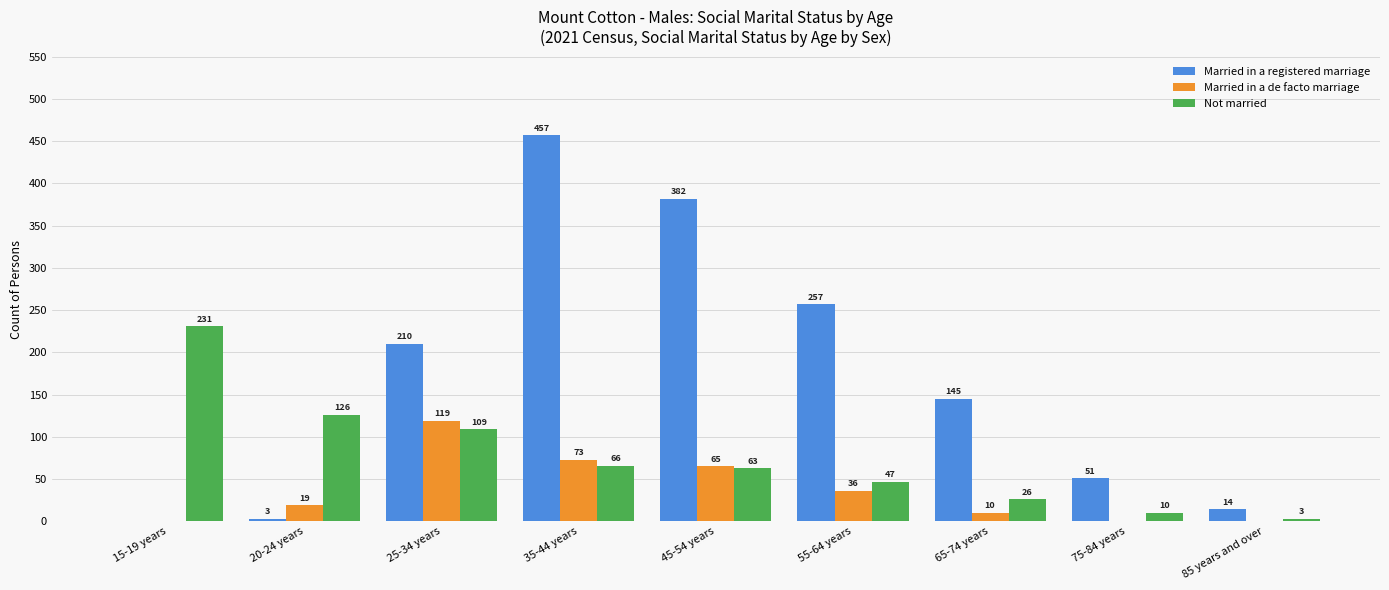

What are all the series names shown in the legend?

Married in a registered marriage, Married in a de facto marriage, Not married